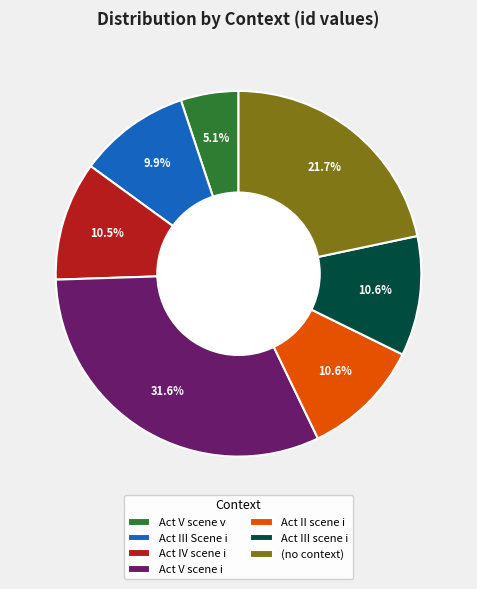

Does Act III Scene i represent more than half of the total?

No